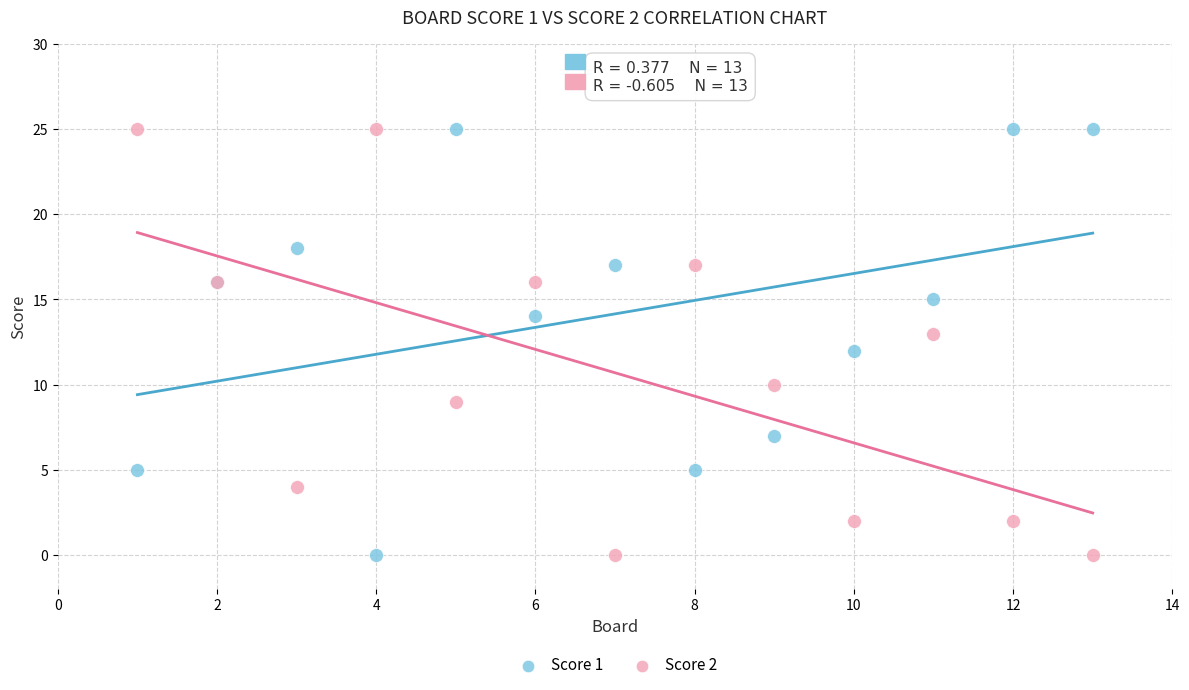

What is the X range (max minus min) for the scatter plot?

12